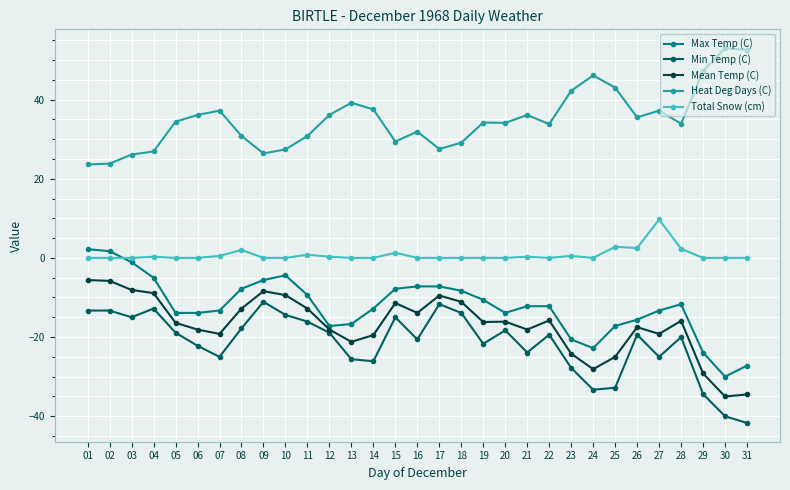

Is it true that Min Temp (C) equals -18.9 at 05?

True